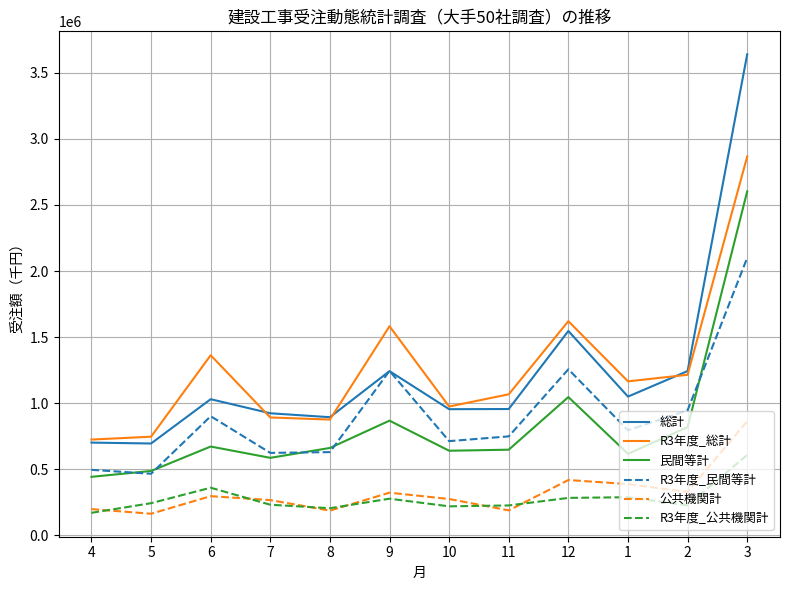

Rank the series by their maximum value, from lowest to highest.

R3年度_公共機関計, 公共機関計, R3年度_民間等計, 民間等計, R3年度_総計, 総計